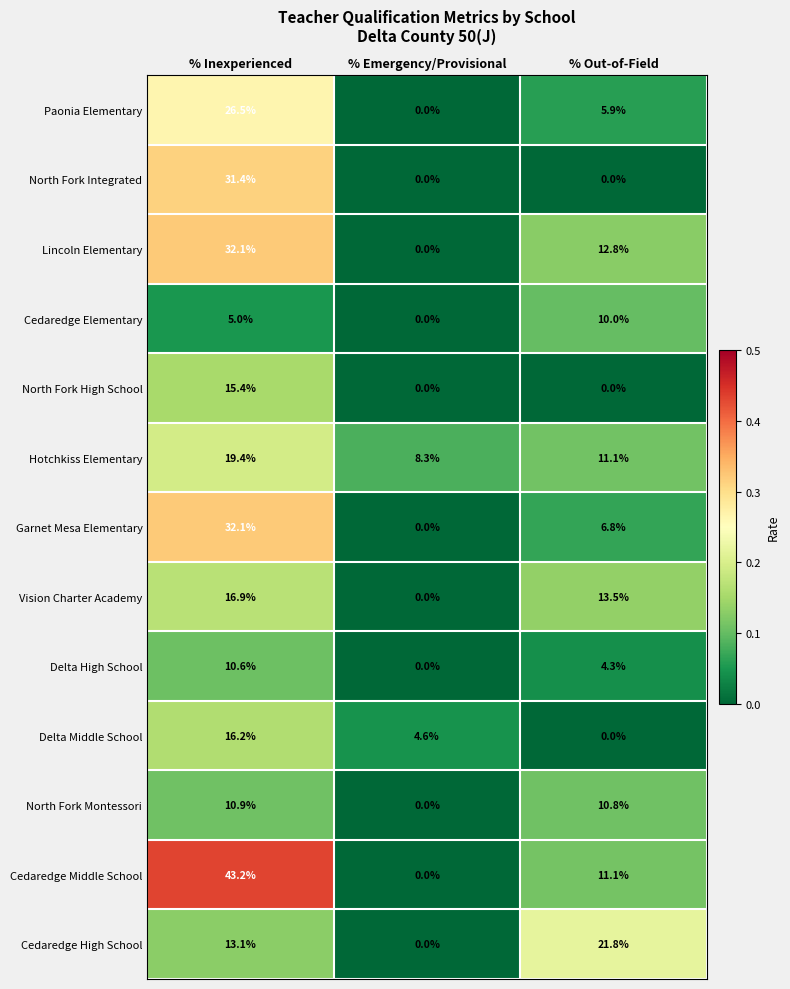

Where does the Garnet Mesa Elementary series first go above 6?

% Inexperienced